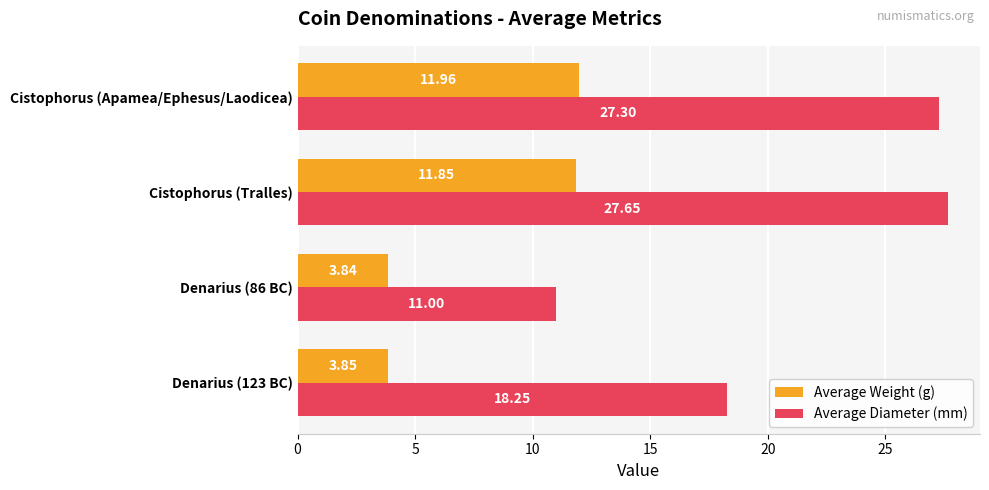

What is the average value of the Average Diameter (mm) series?

21.1